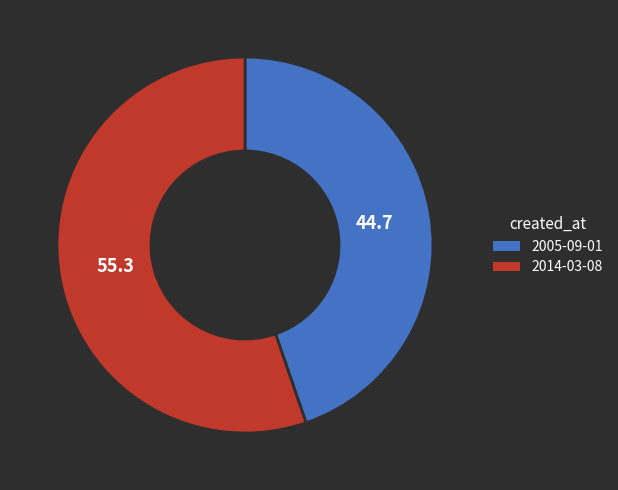

Which has a higher value, 2005-09-01 or 2014-03-08?

2014-03-08